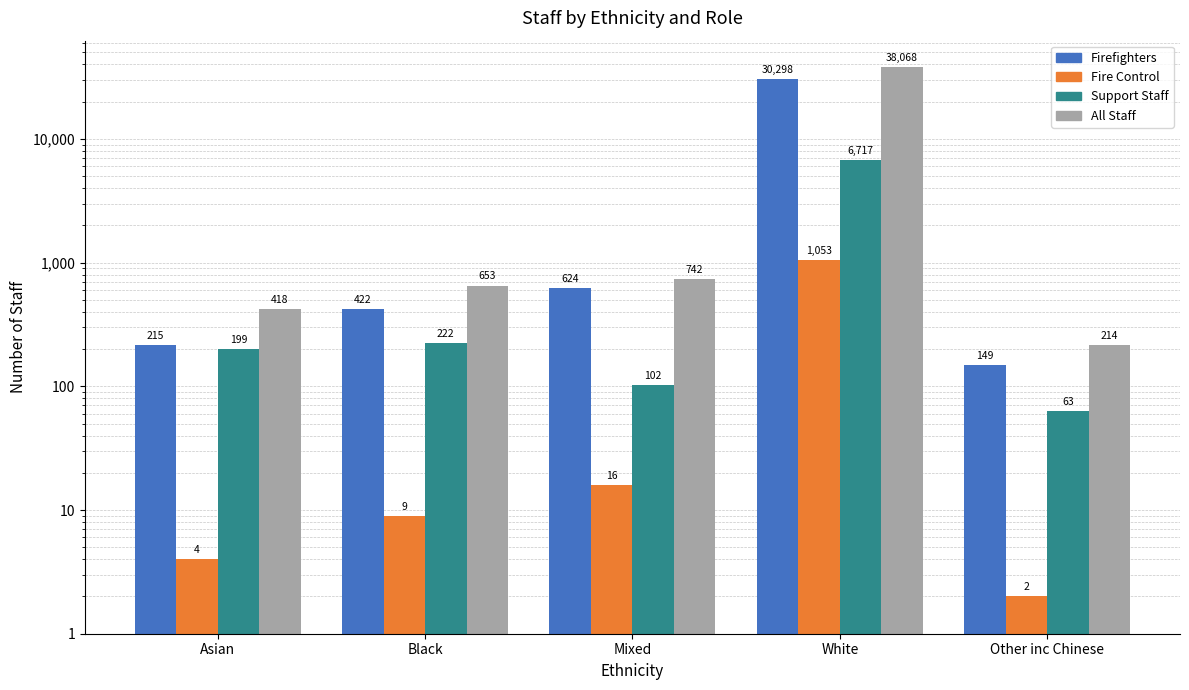

How many values in the Fire Control series exceed 9?

2